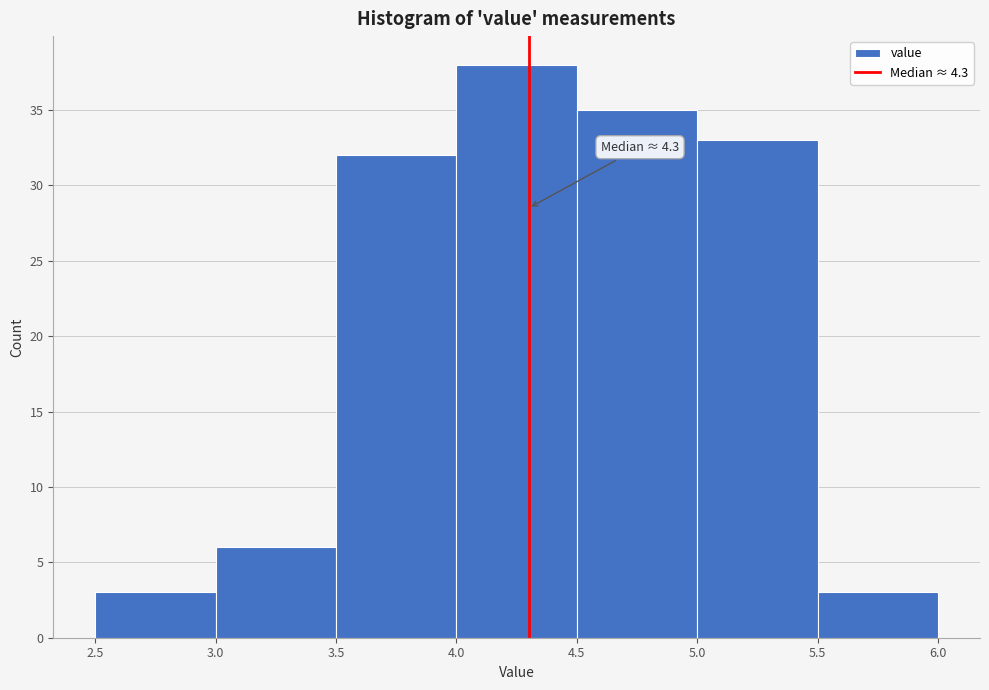

Over which range of the x-axis is the bar tallest?

4.0 to 4.5